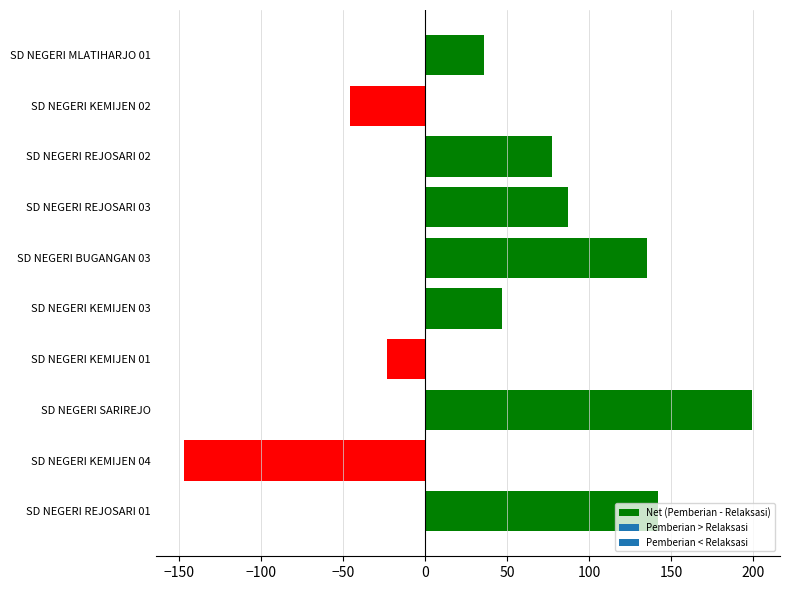

What is the greatest value displayed?

199